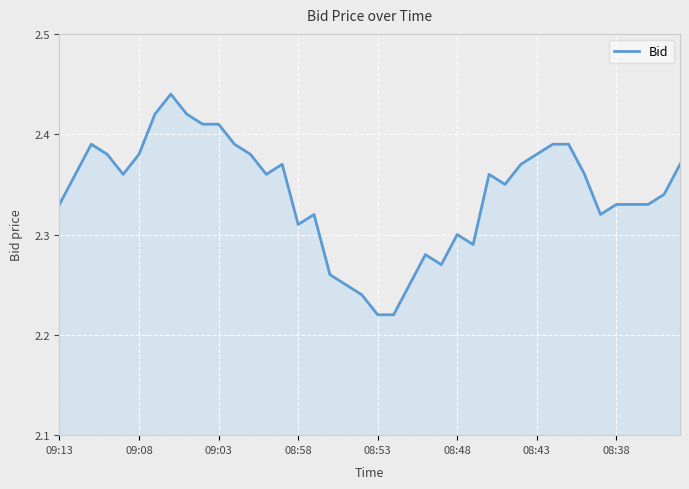

Does the chart display data point markers on the line(s)?

No